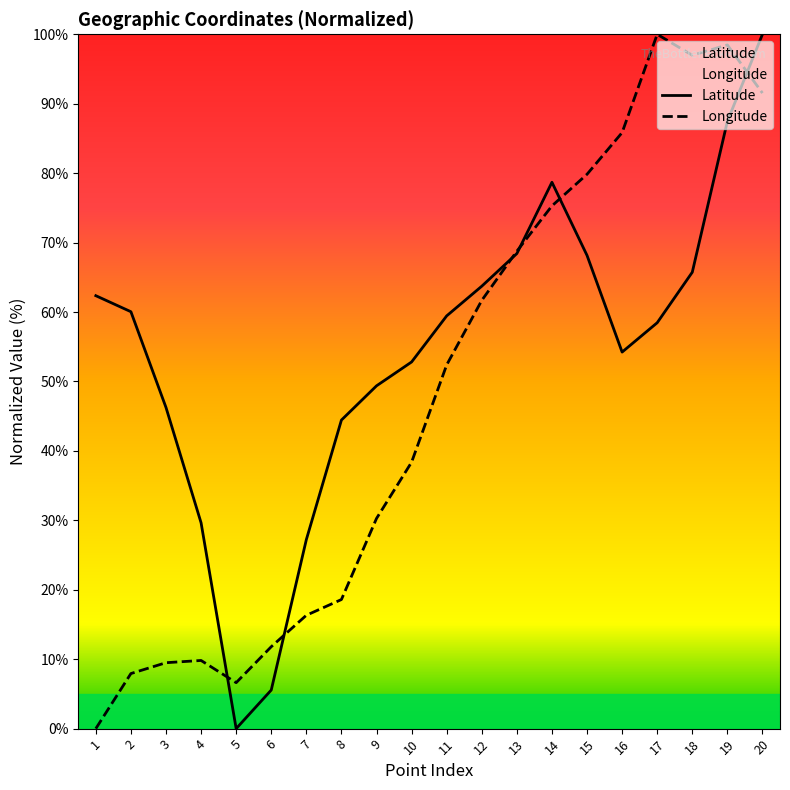

In Longitude, how many points are higher than both neighbors (excluding endpoints)?

3